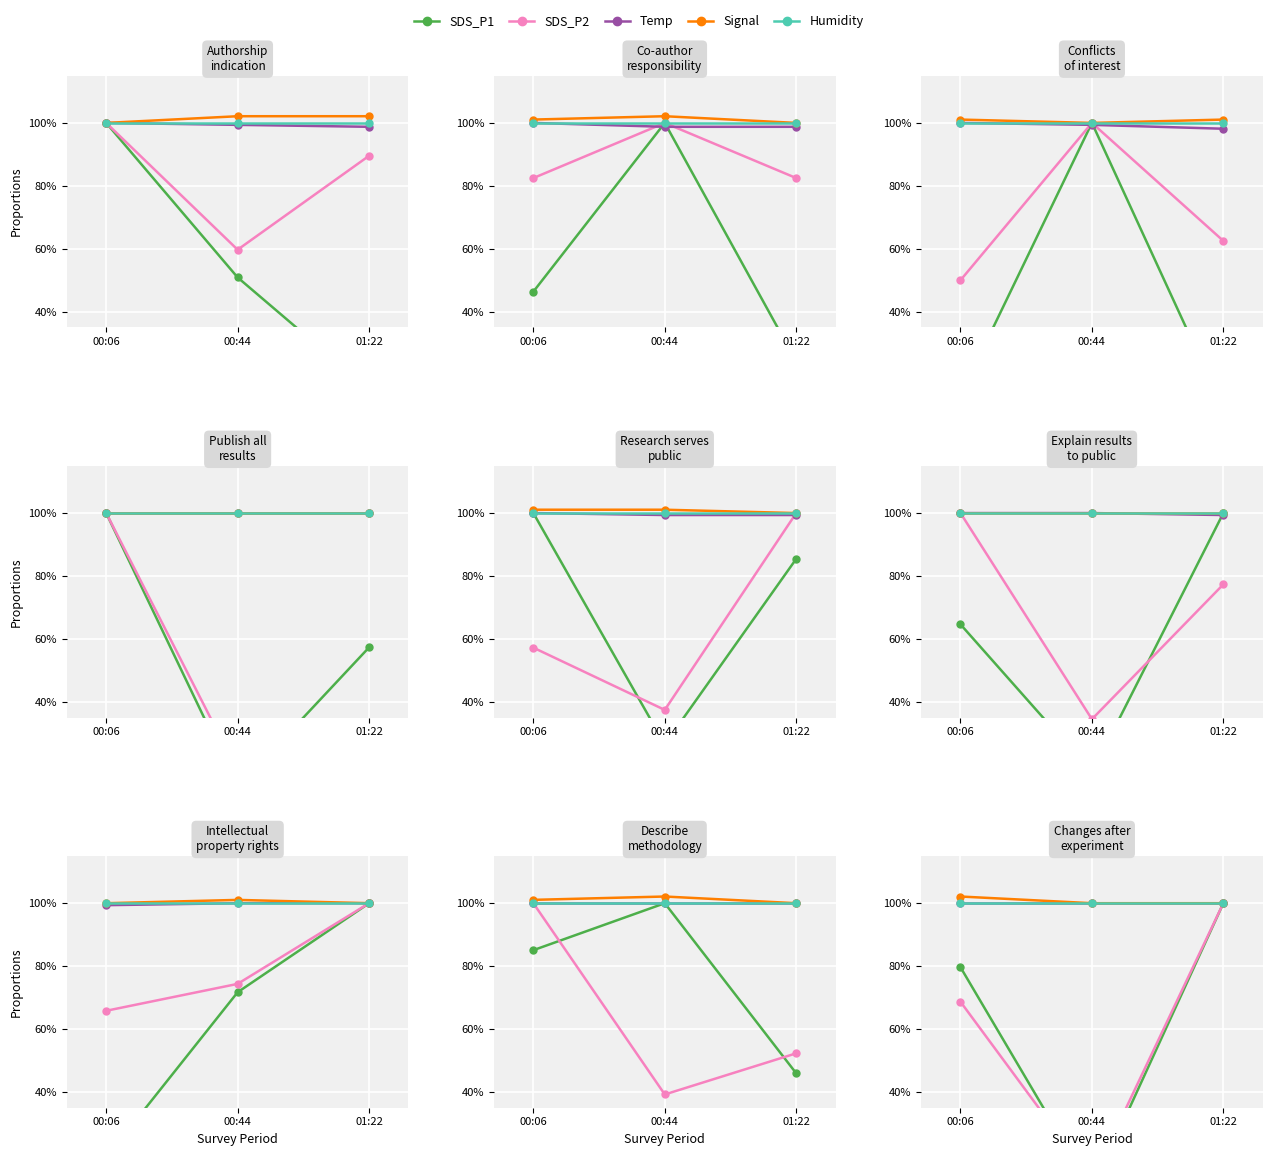

What is the label of the 3rd point from the right?

00:06